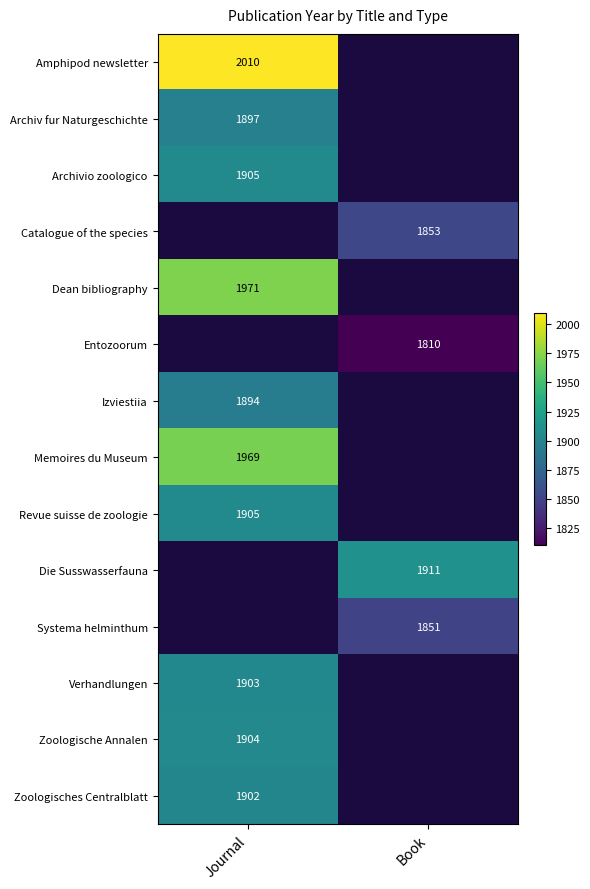

How many series are shown in this chart?

14